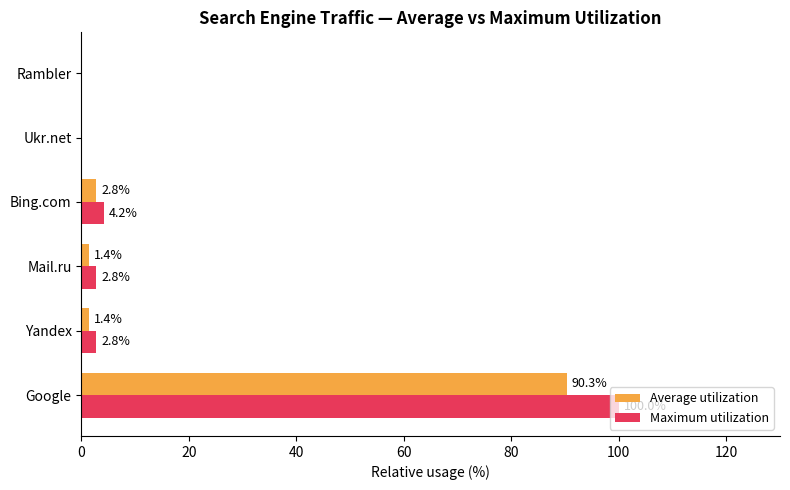

What are all the series names shown in the legend?

Average utilization, Maximum utilization